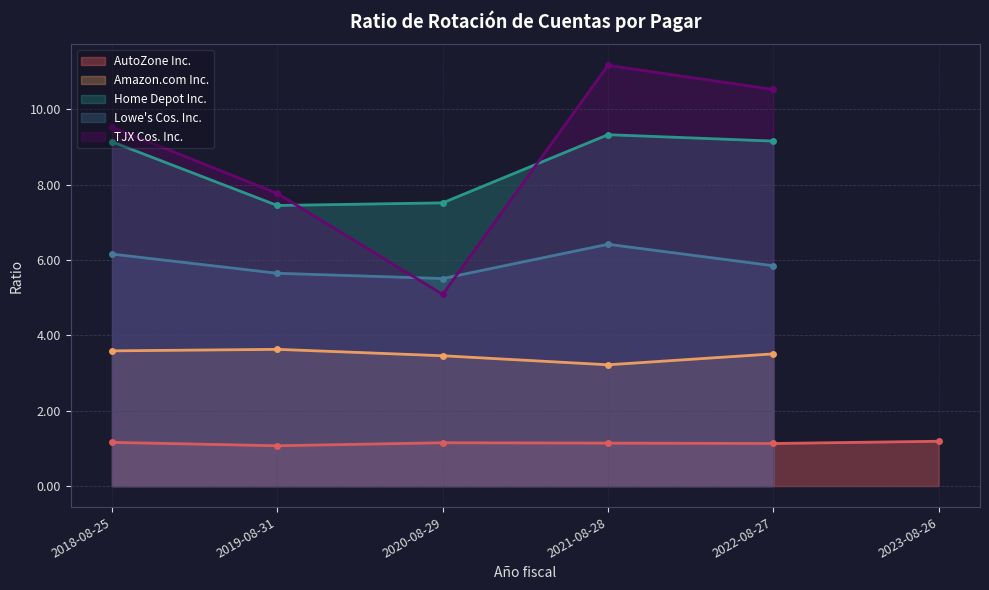

How many series are shown in this chart?

5